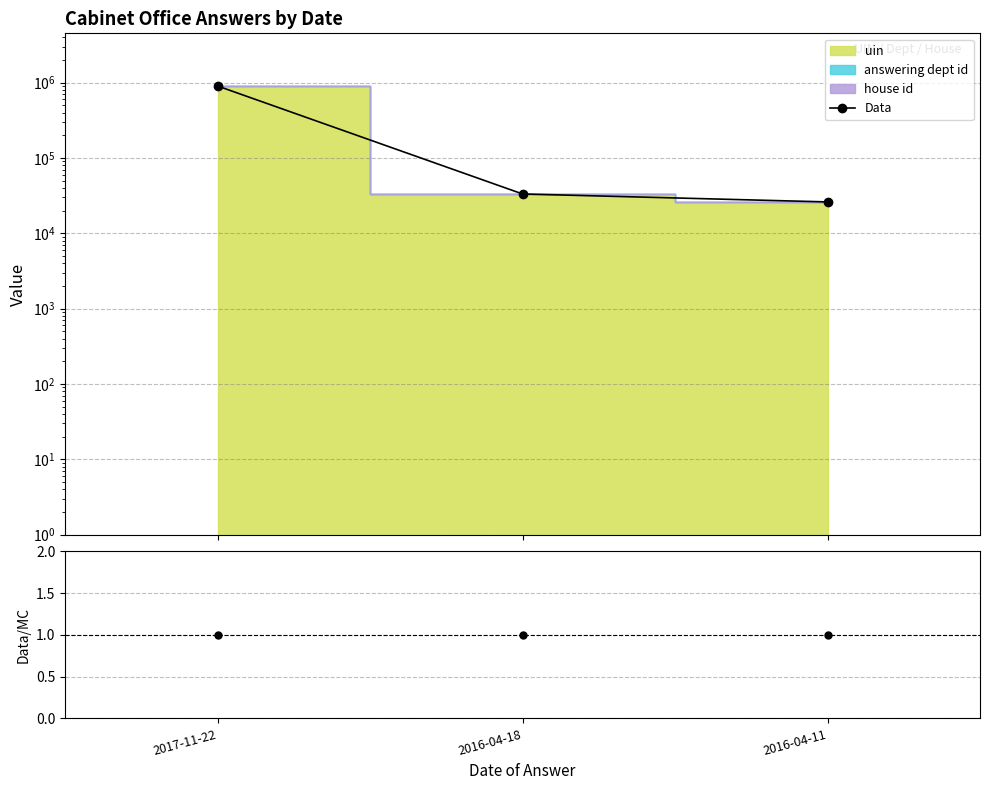

The value at 2016-04-18 is 56626. True or false?

False